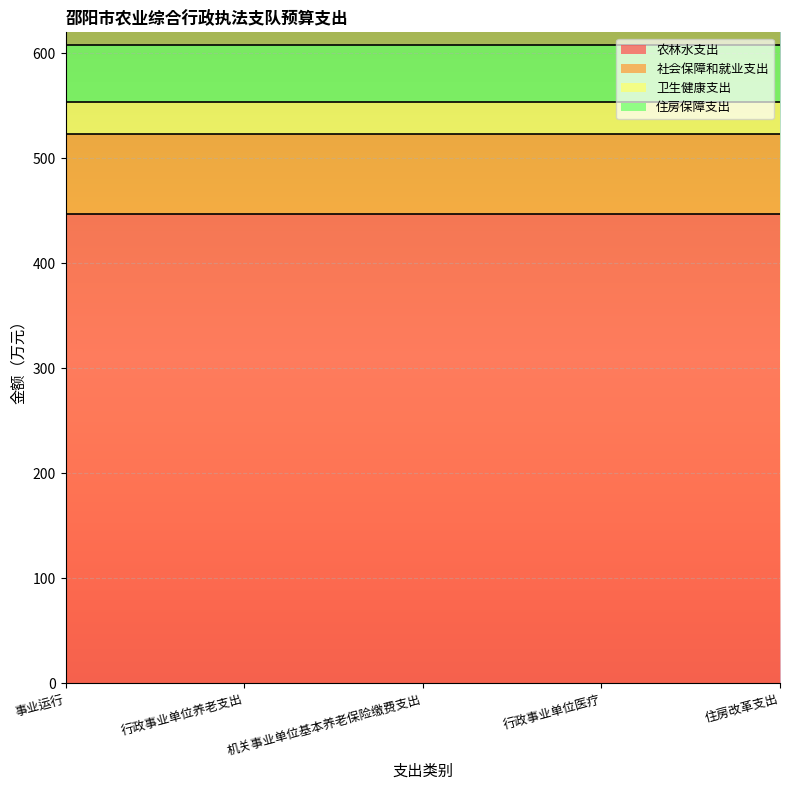

What is the lowest value of the 社会保障和就业支出 series?

76.3